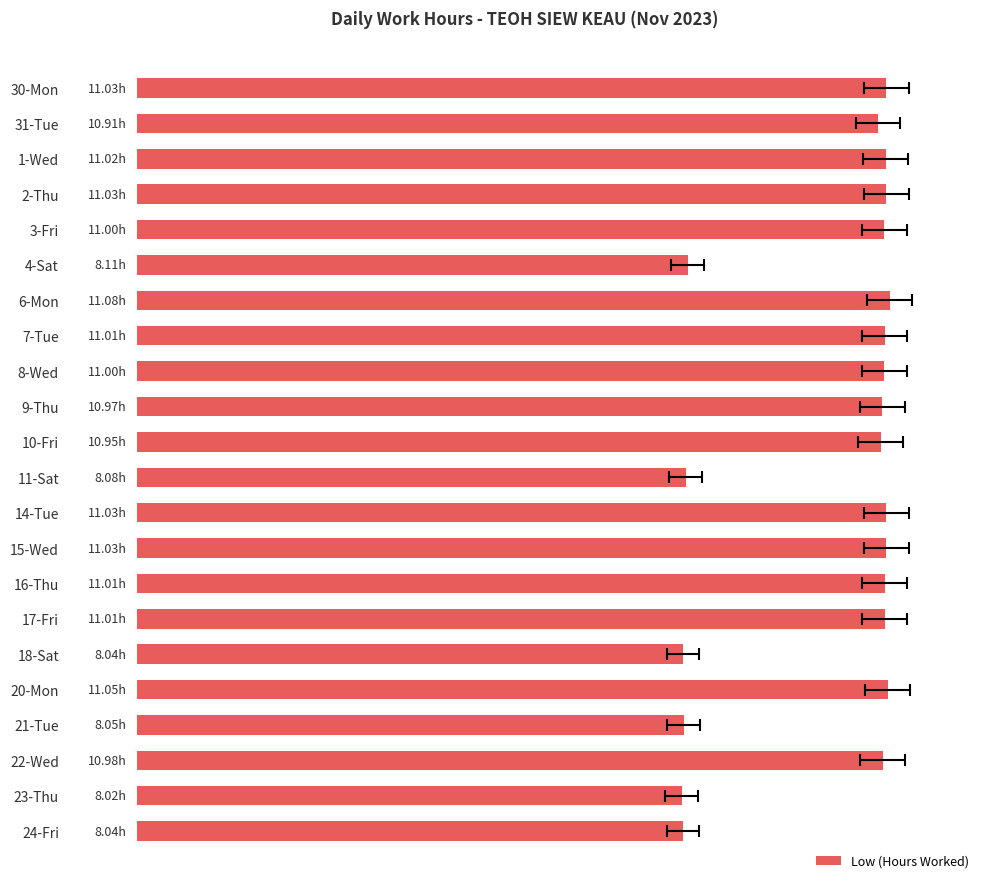

What is the average value?

10.2